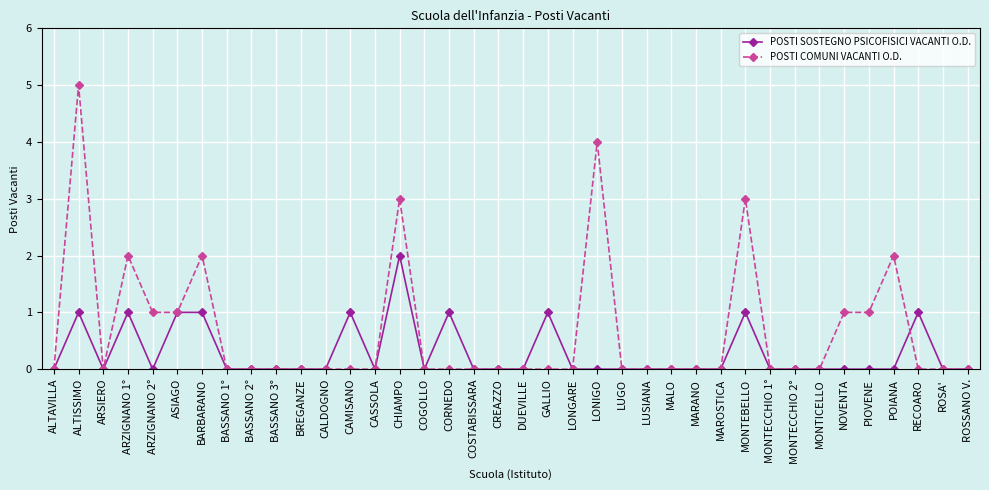

What is the maximum value shown in the chart?

5